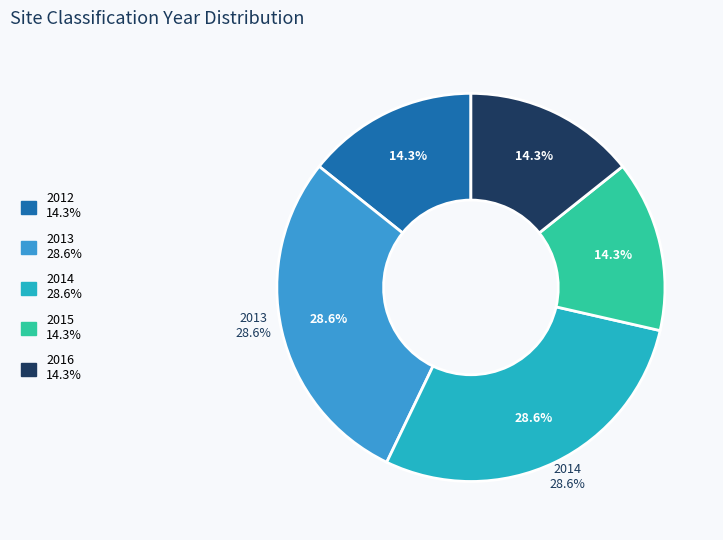

Rank the categories by value from lowest to highest.

2012, 2015, 2016, 2013, 2014